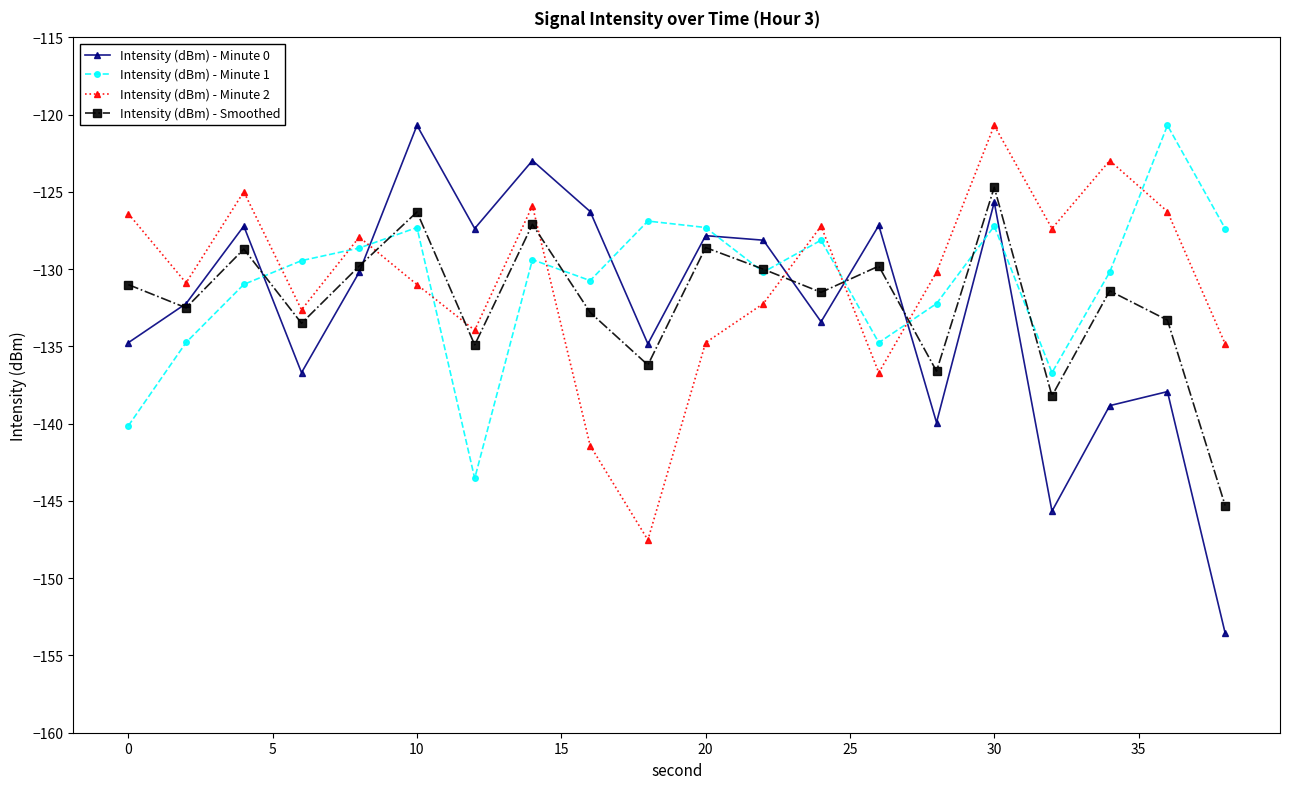

How many interior local valleys does the Intensity (dBm) - Minute 0 series have?

6